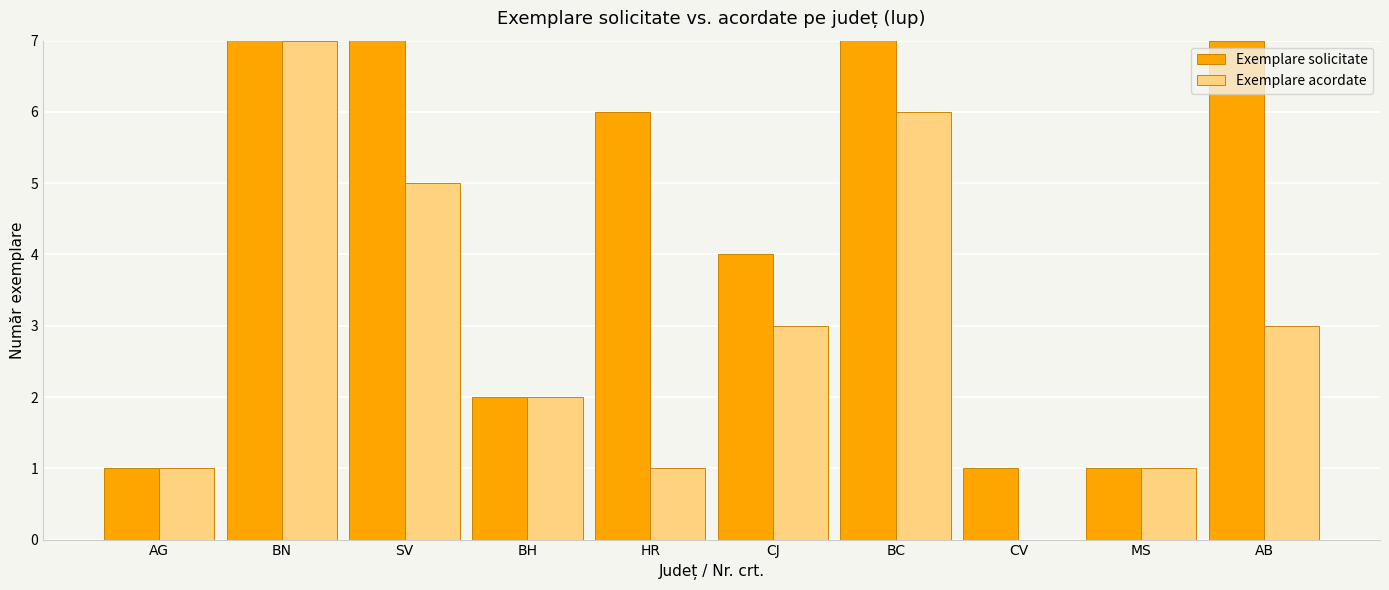

How many data points in Exemplare solicitate are above 6?

4